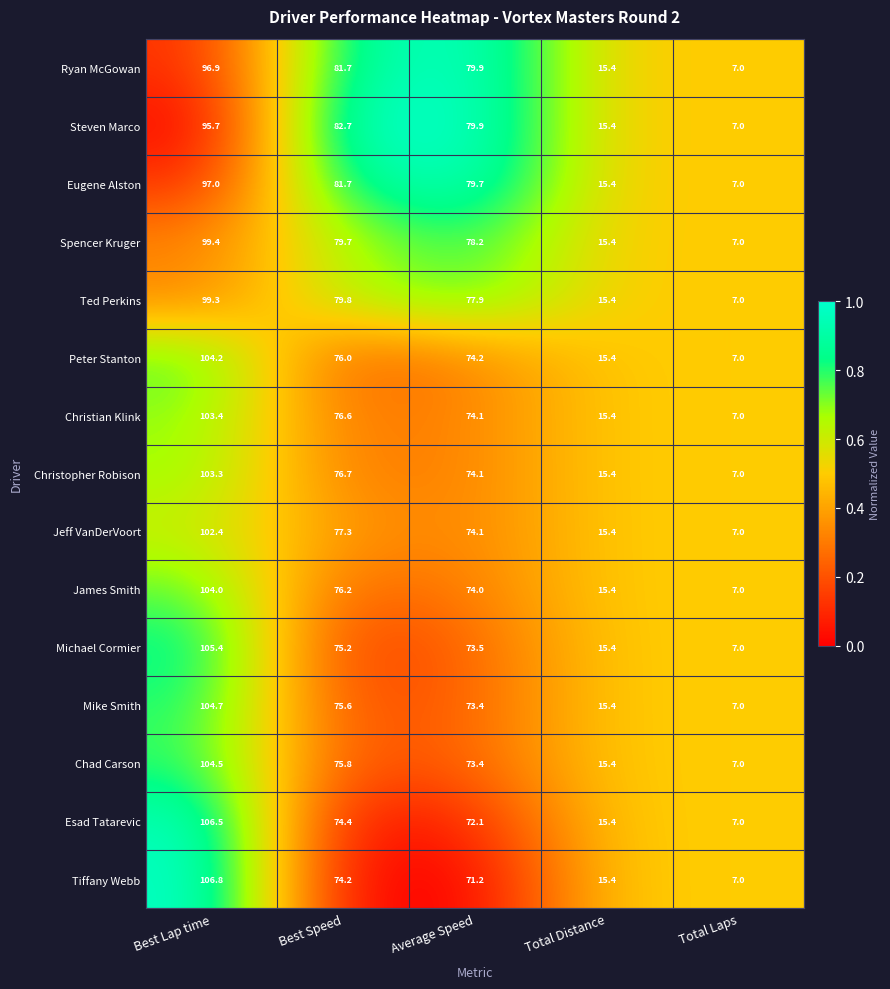

What is the average value of the Esad Tatarevic series?

55.1